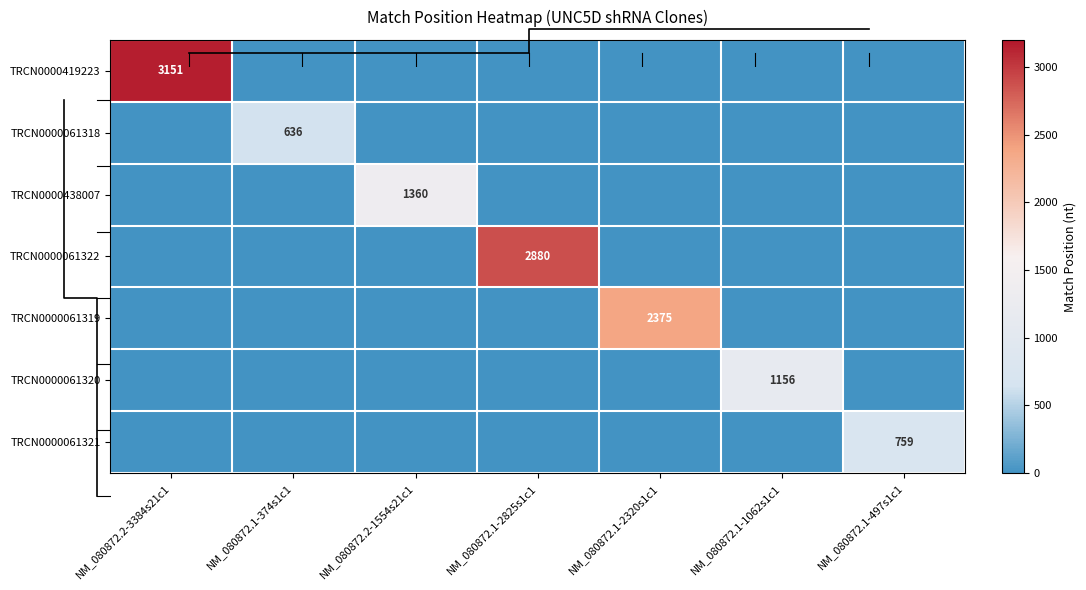

At which label does TRCN0000061321 reach its minimum?

NM_080872.2-3384s21c1